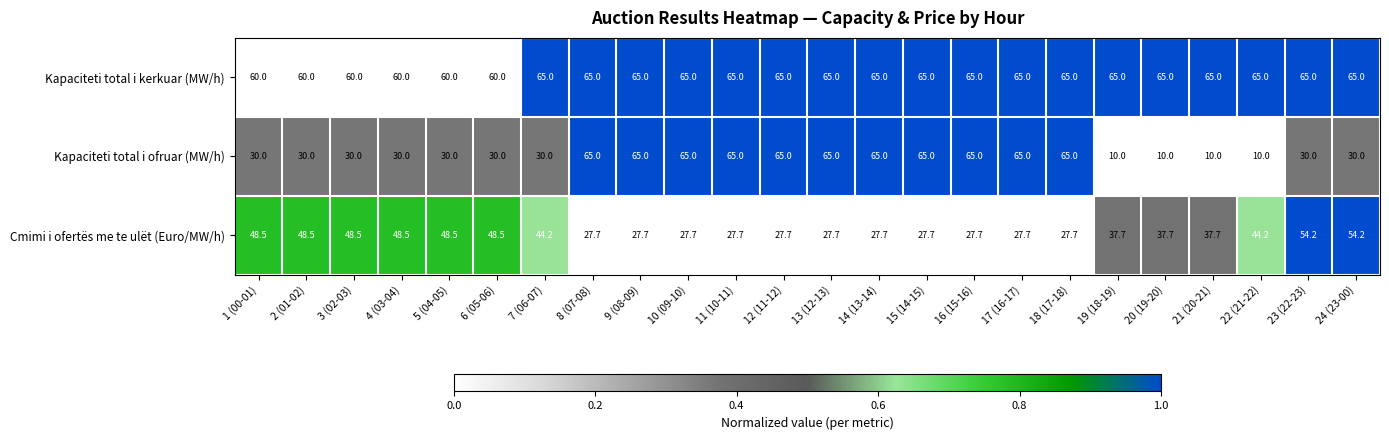

How many data points does each series have?

24